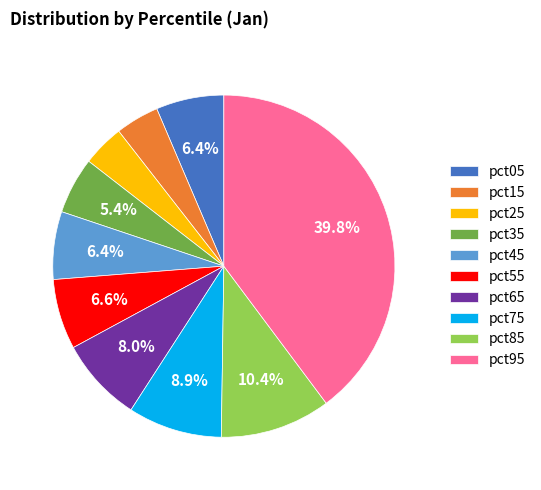

Between pct05 and pct25, which is larger?

pct05